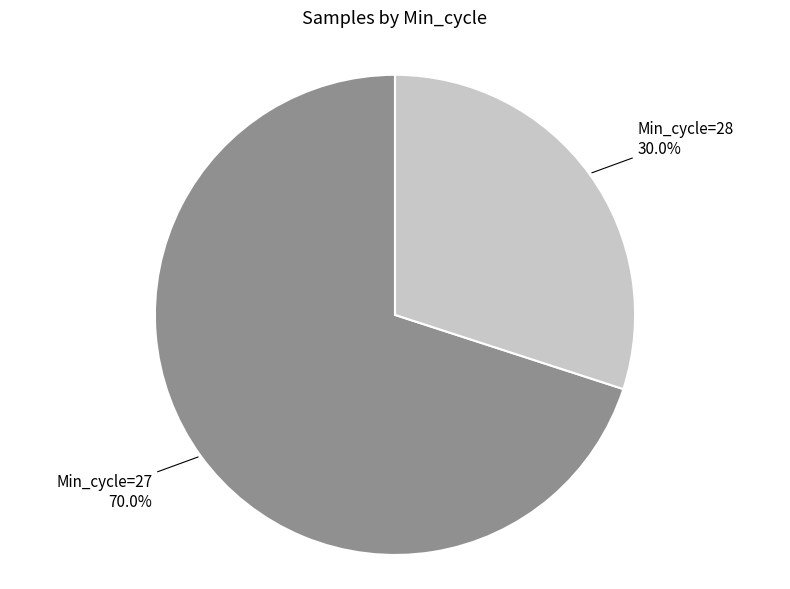

Does any single category account for the majority?

Yes